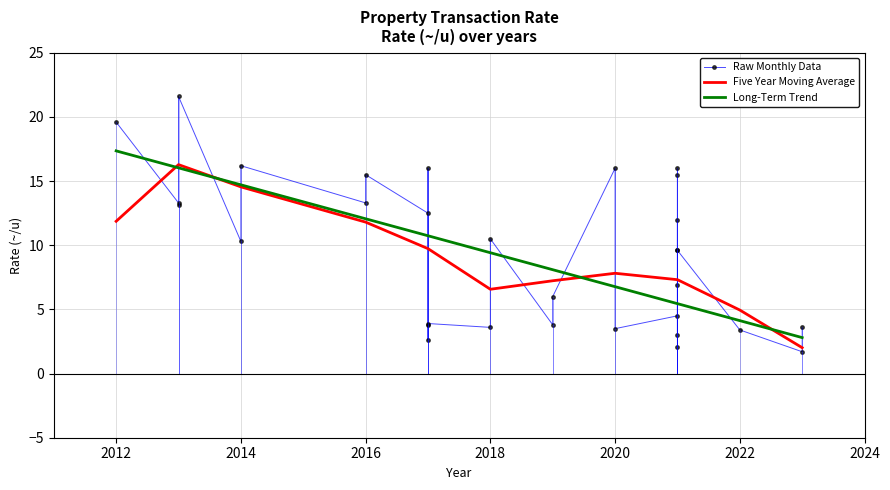

What is the greatest value displayed?

21.6